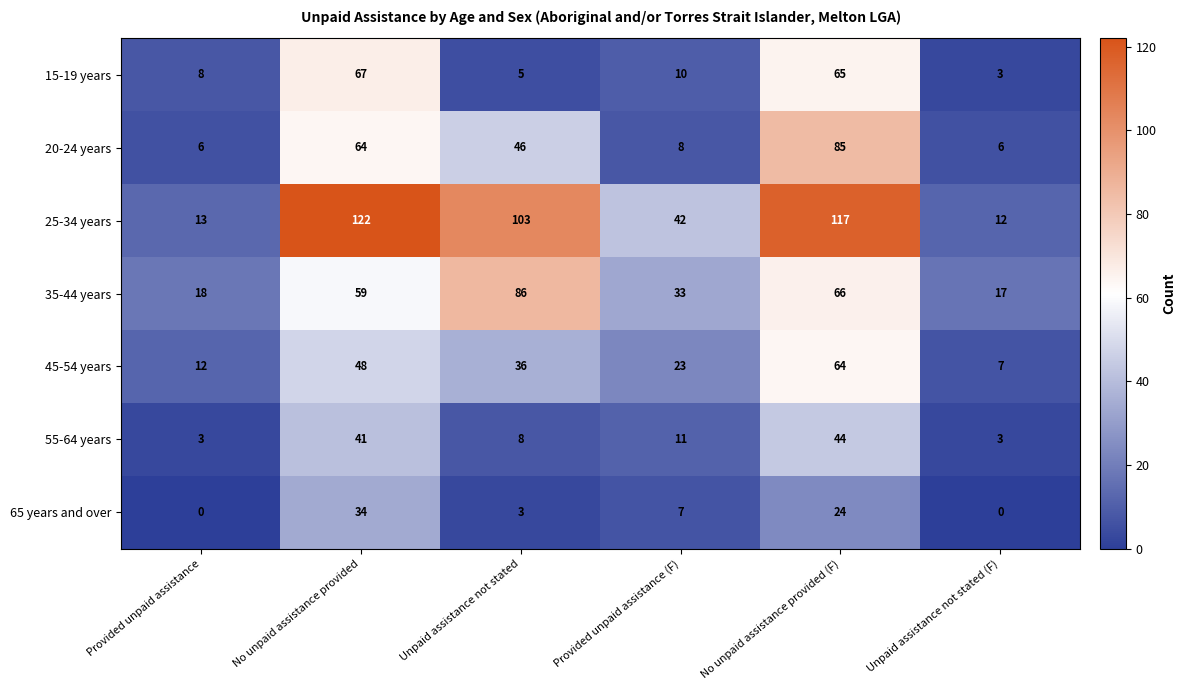

Where does the 45-54 years series first go above 36?

No unpaid assistance provided